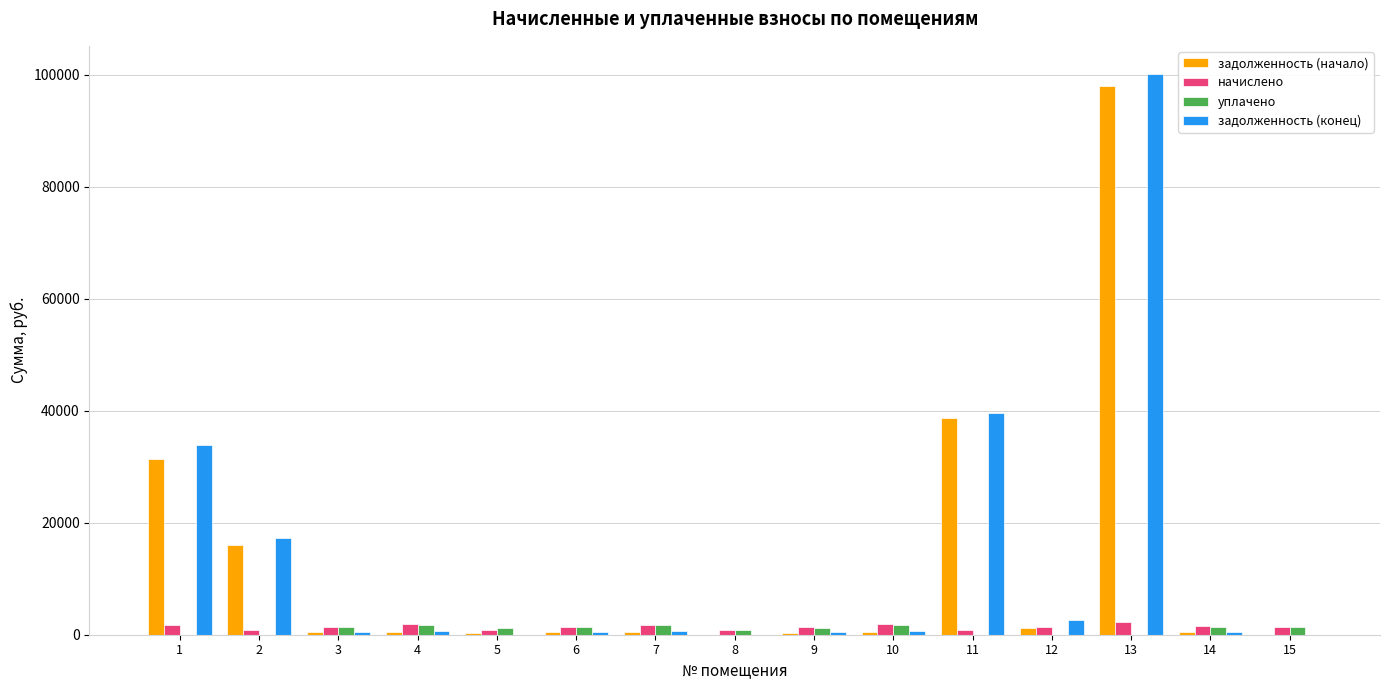

Is the value of задолженность (конец) at 1 greater than the value of уплачено at 8?

Yes